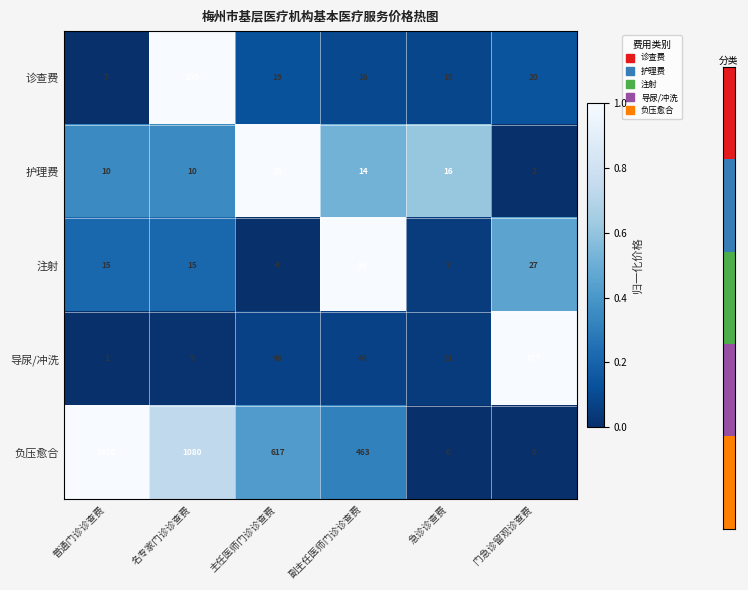

Which series has the largest total across all categories?

负压愈合